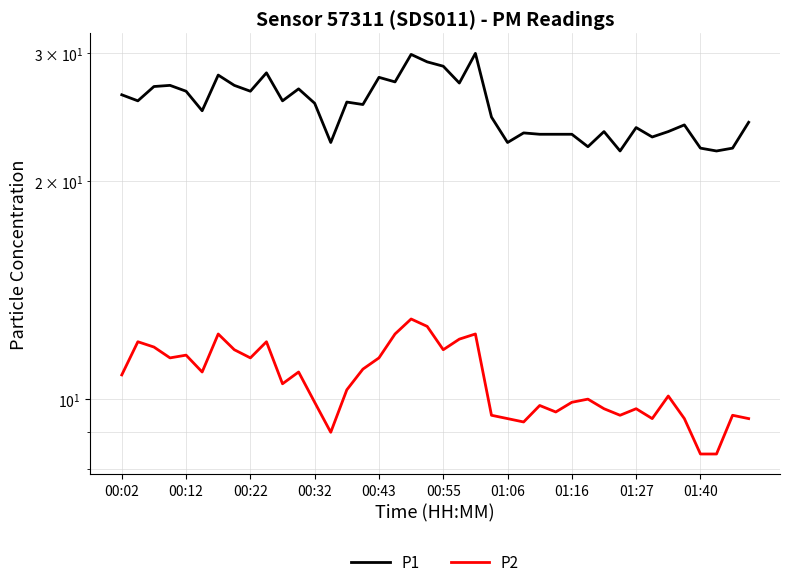

Which series has the largest total across all categories?

P1